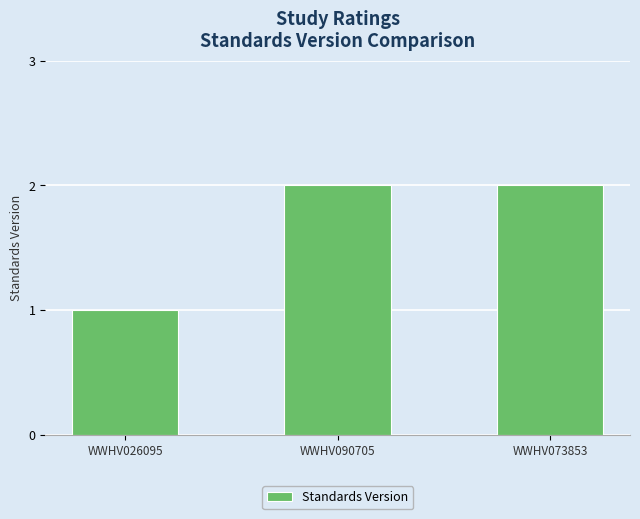

Between WWHV026095 and WWHV073853, which is larger?

WWHV073853